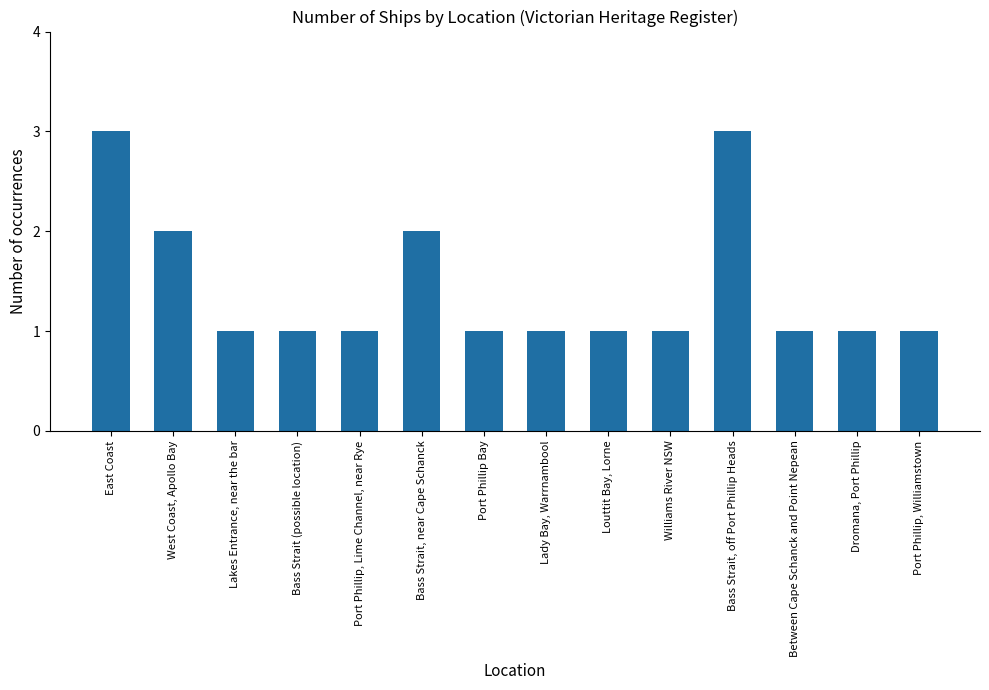

What is the label of the 3rd bar from the right?

Between Cape Schanck and Point Nepean